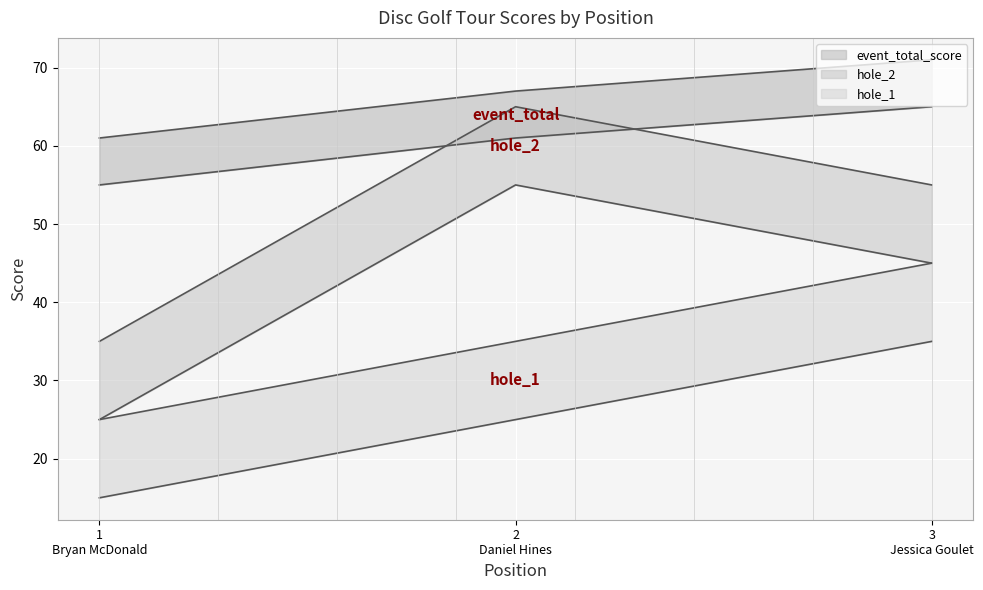

How many data points in round_total_score are above 67?

1